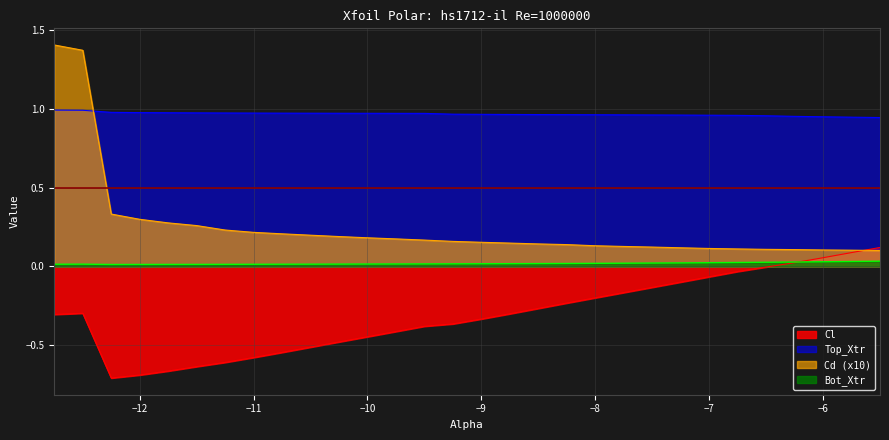

What position from the right is -8.25?

12